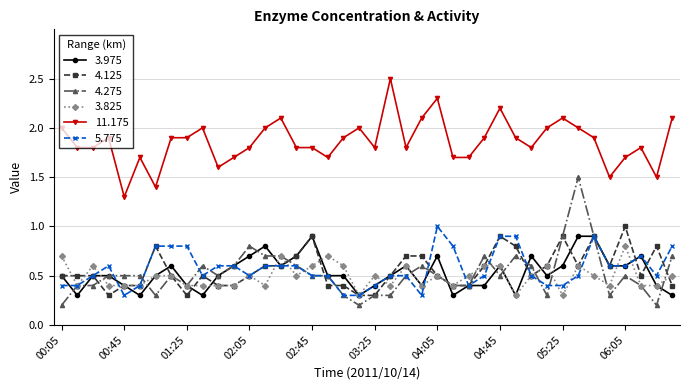

True or false: 4.275 and 3.975 cross at least once.

True